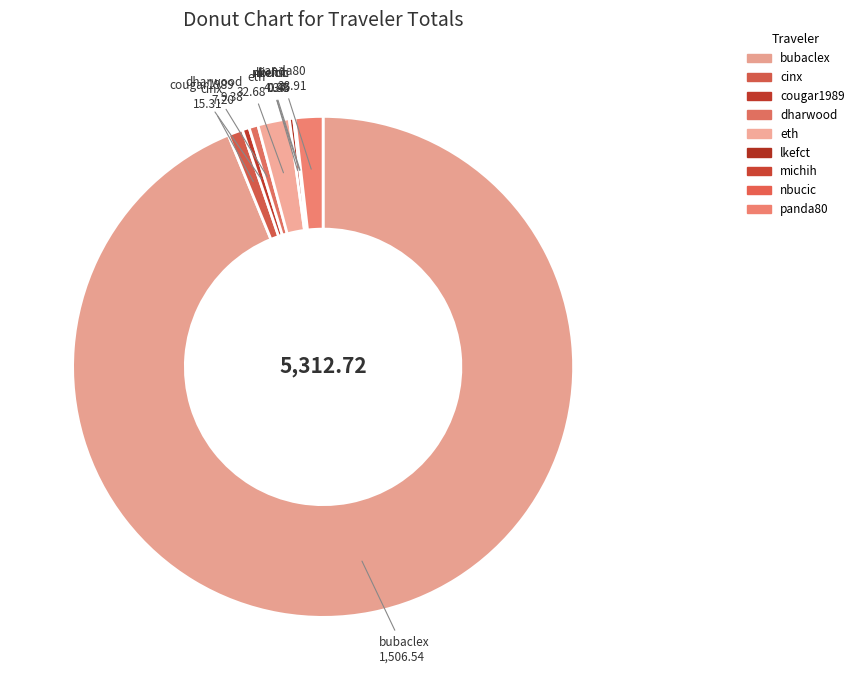

Count the number of slices in the pie.

9